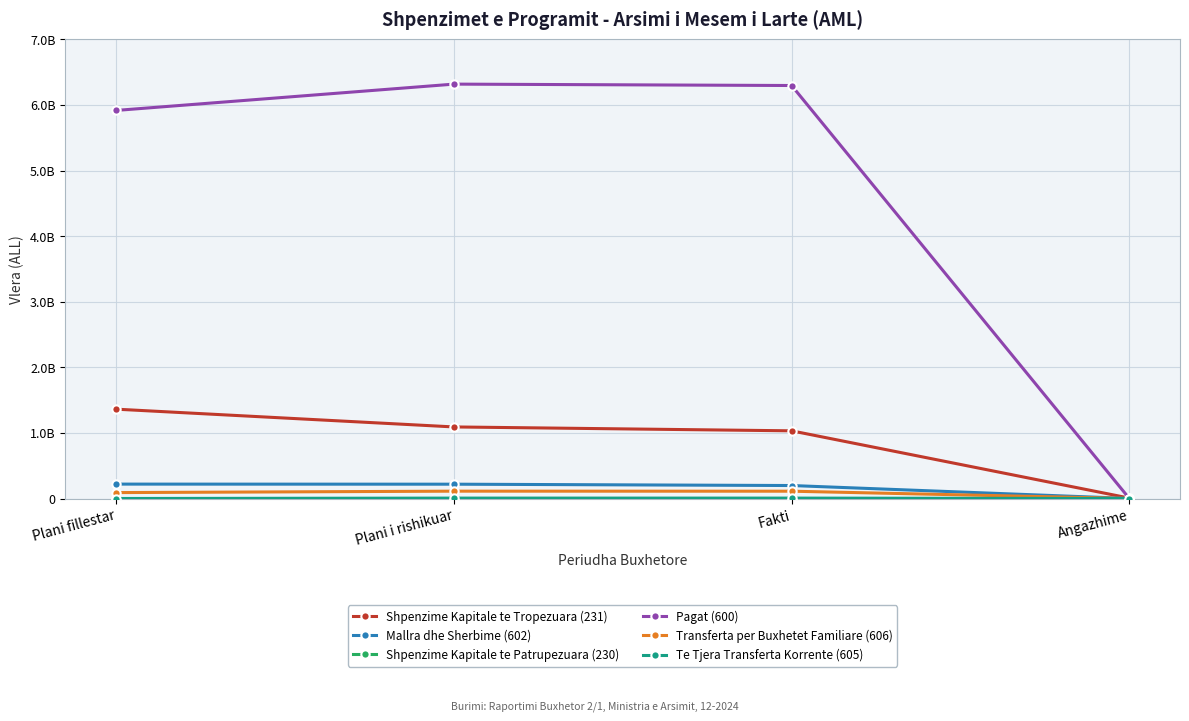

Is this an area chart (filled region under the line)?

No